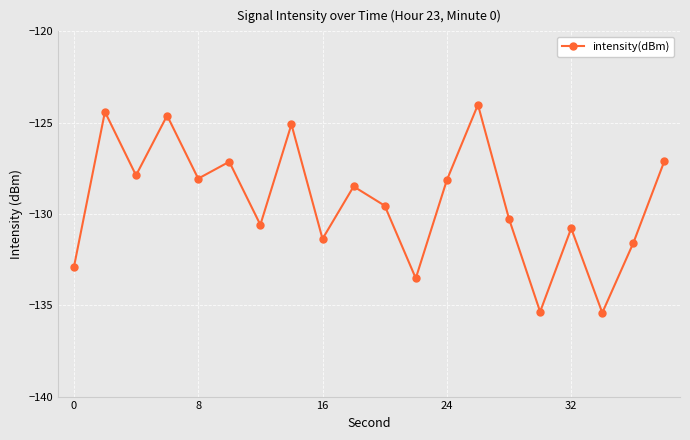

What is the value of the 20th point from the left?

-127.1